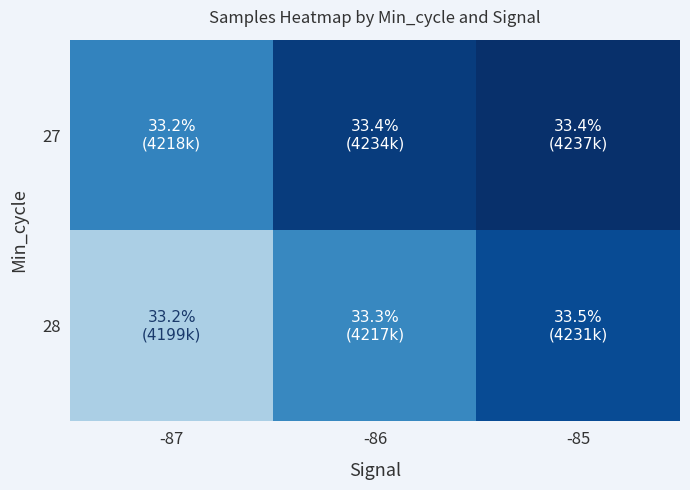

Reading right to left, extract all data points from this chart.

27: -85=4237075	-86=4234408	-87=4218793
28: -85=4231028	-86=4217990	-87=4199466